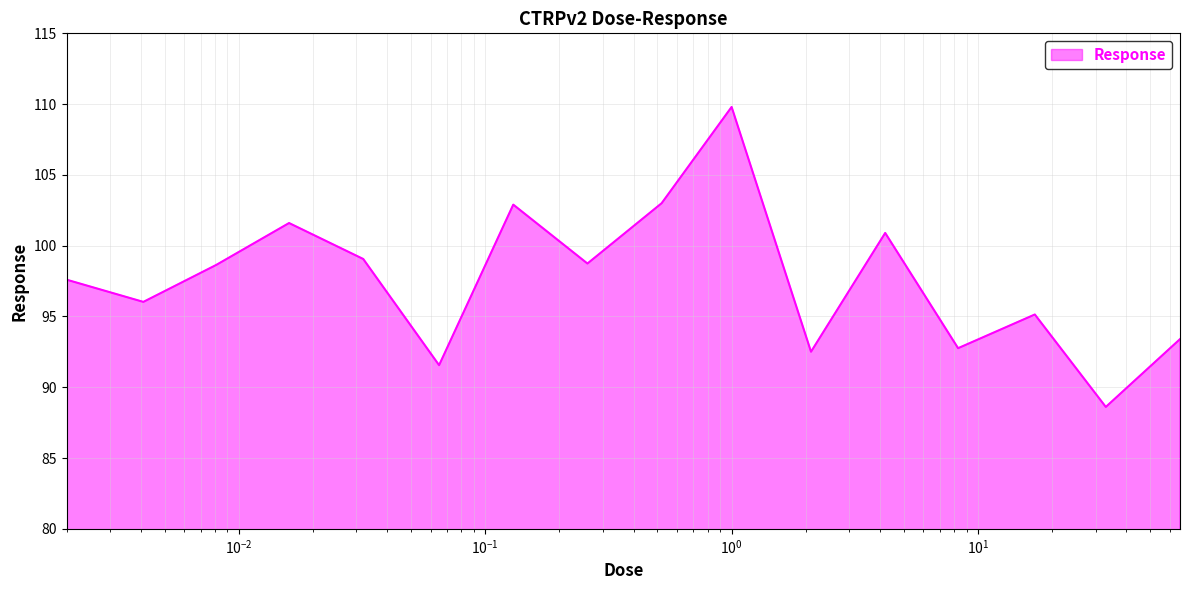

What is the maximum value shown in the chart?

109.8